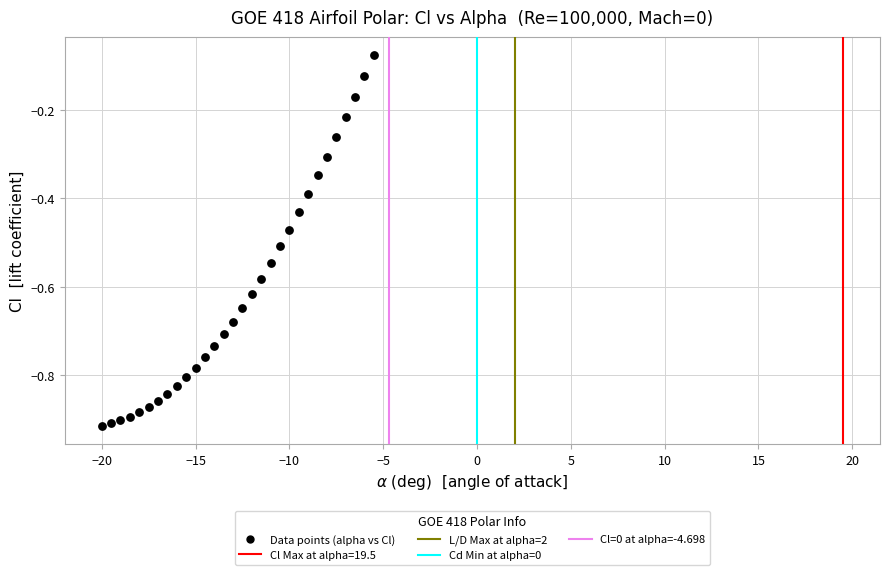

What is the range of Y values (max minus min)?

0.8